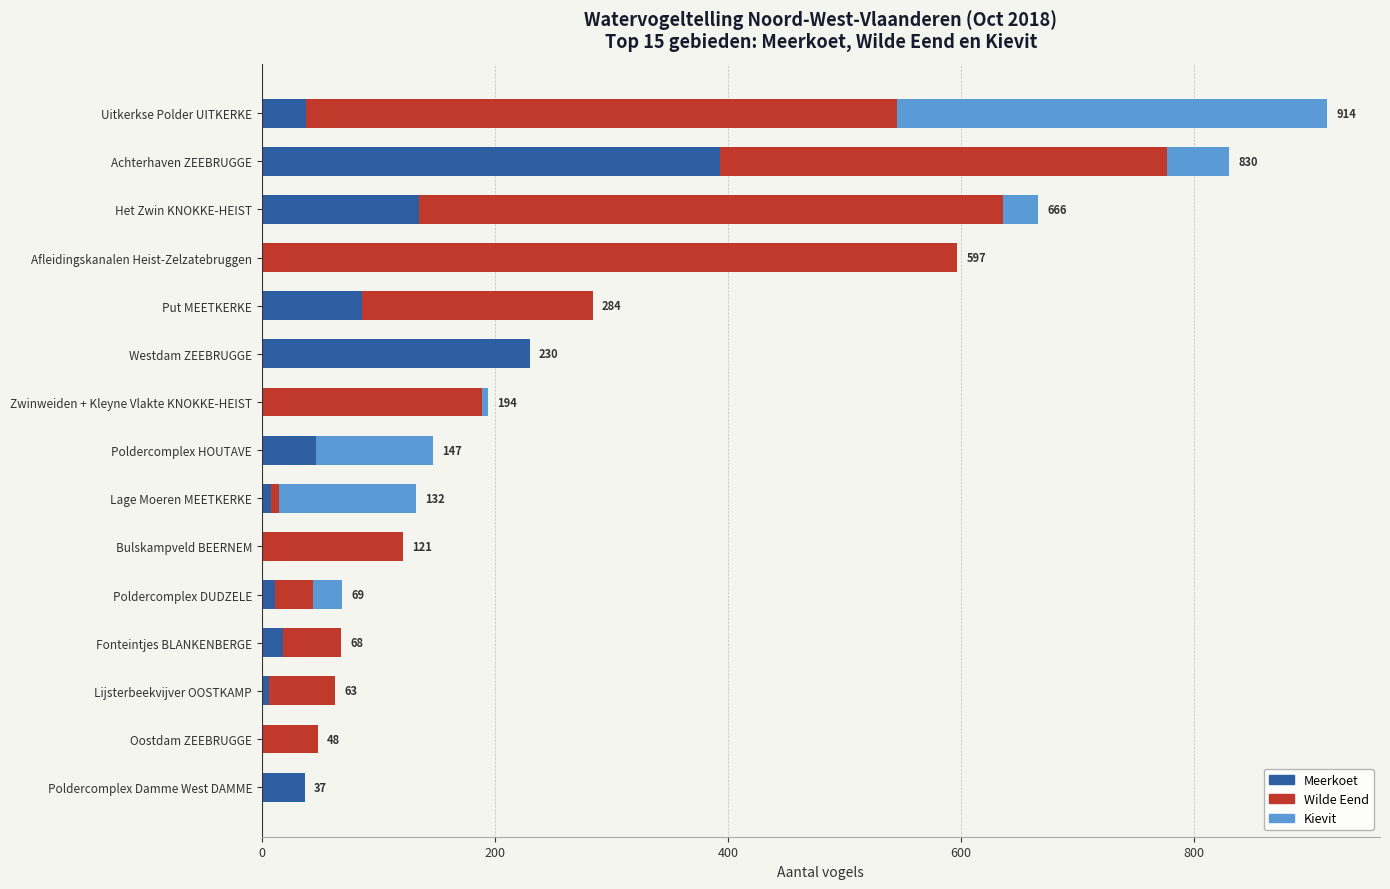

What is the total value across all series at Achterhaven ZEEBRUGGE?

830